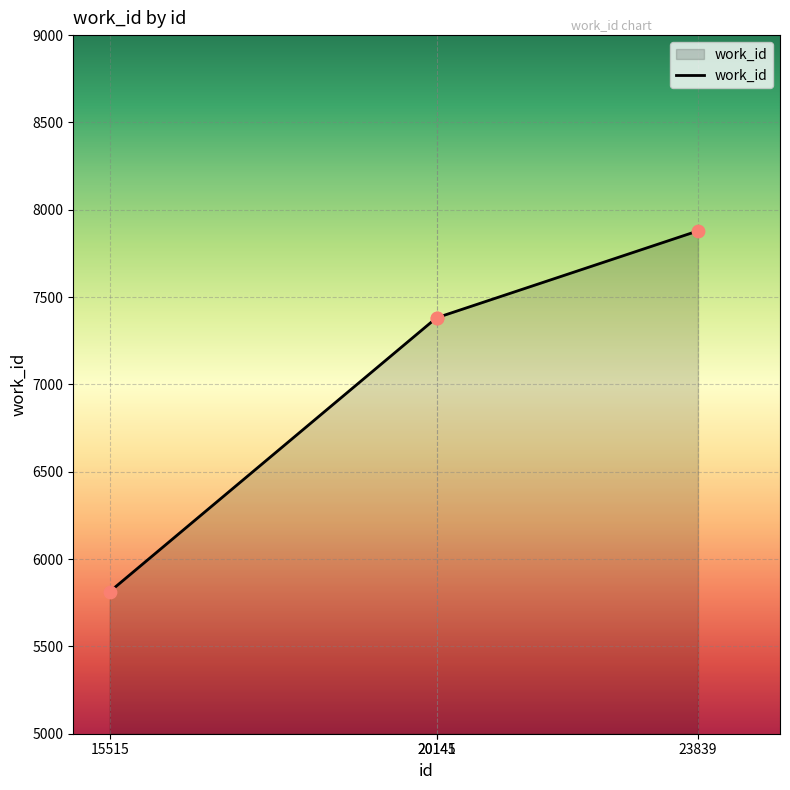

Approximately how many times larger is the value at 20145 compared to 23839?

0.9